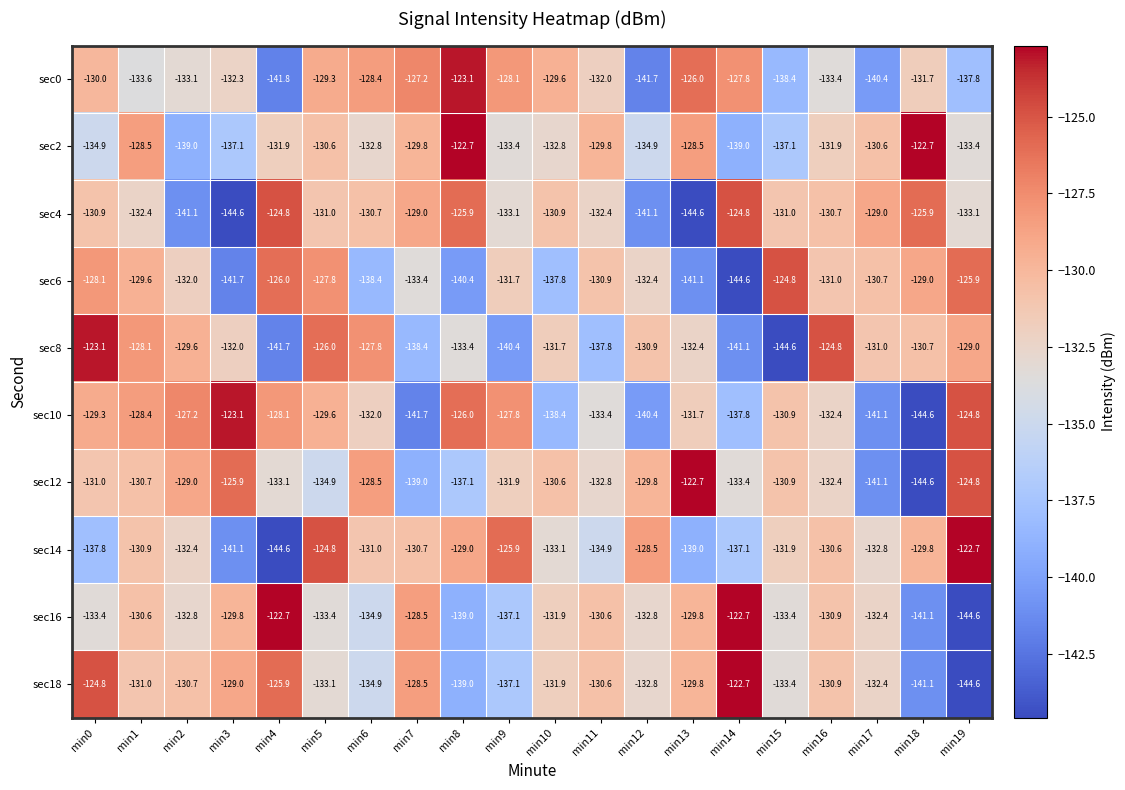

What is the difference between the highest and lowest values at min19?

21.9